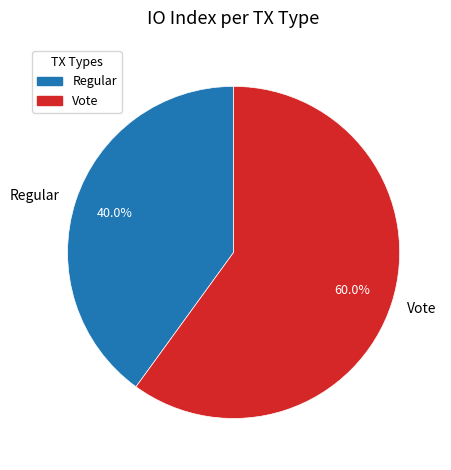

Combined, do Vote and Regular account for over 50%?

Yes